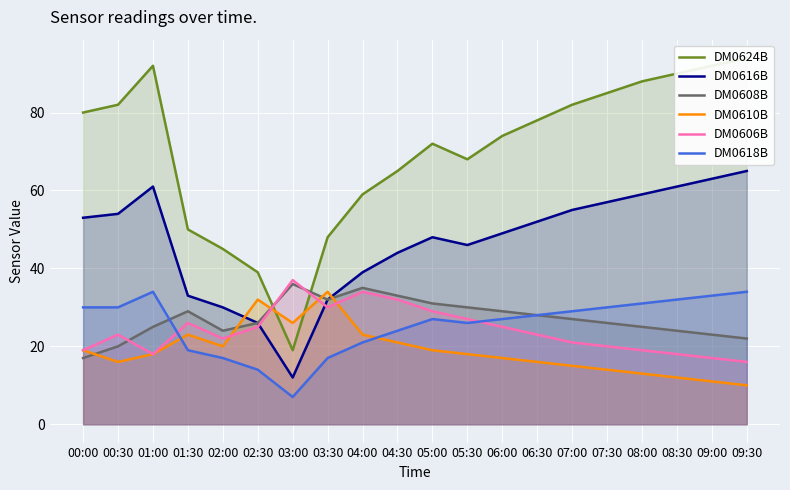

In DM0608B, how many points are lower than both neighbors (excluding endpoints)?

2